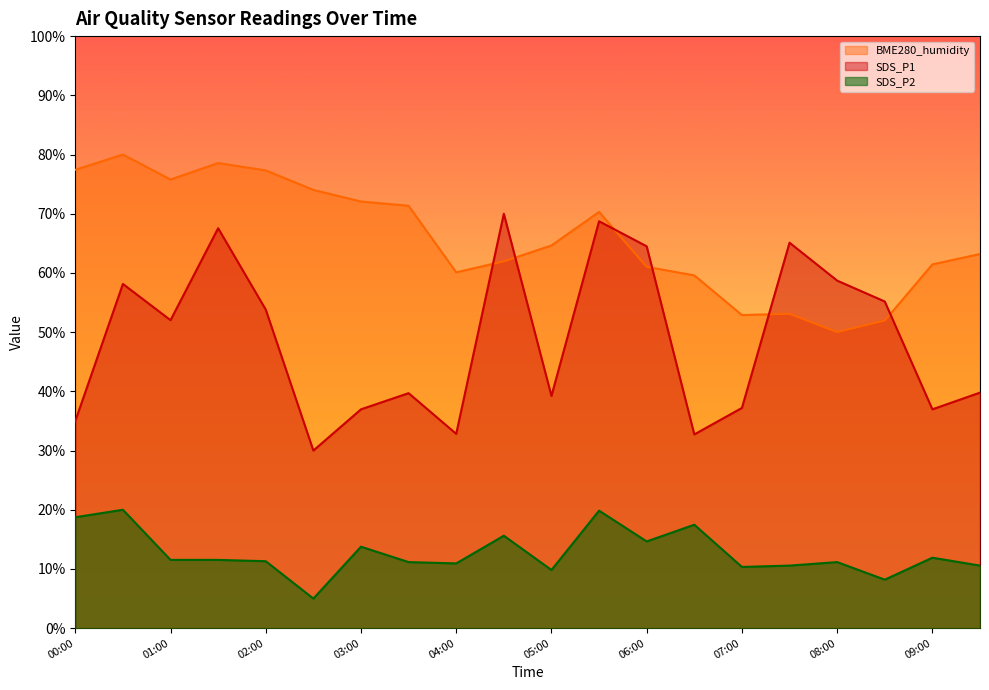

The value of SDS_P1 at 05:30 is 95.1. True or false?

False